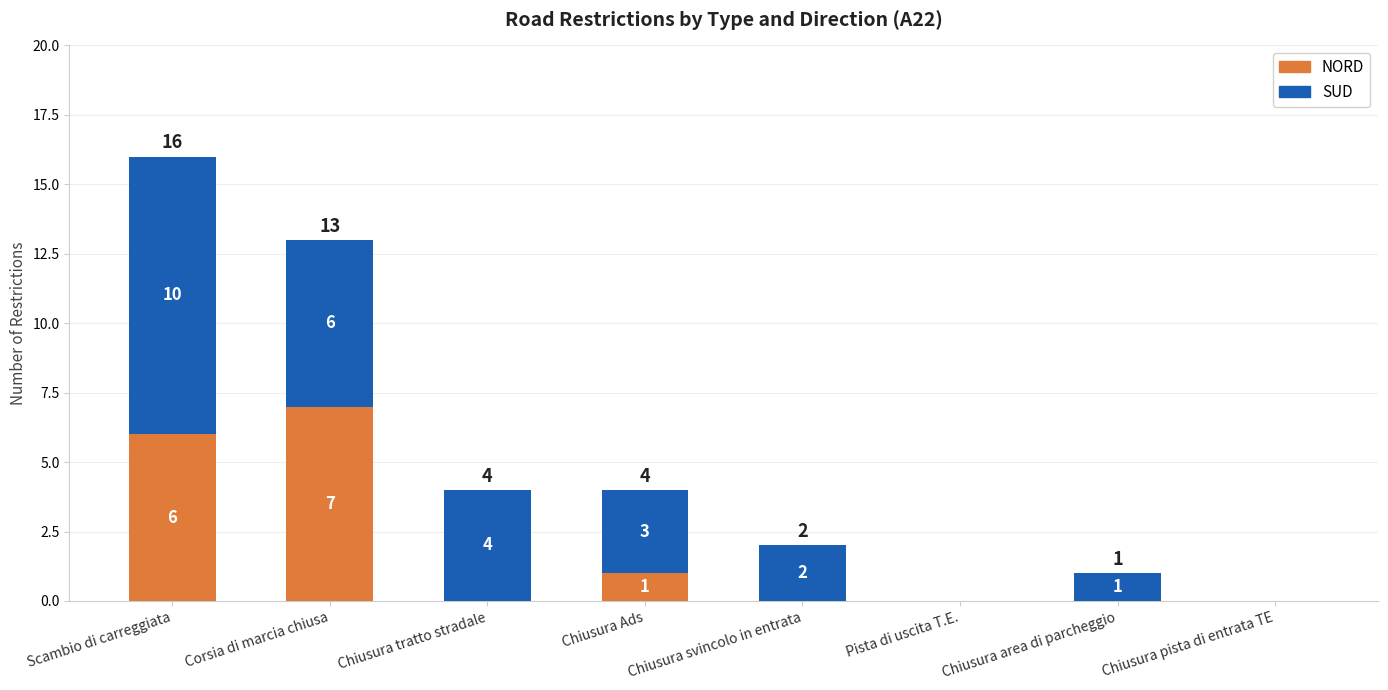

At which category is the sum across all series the highest?

Scambio di carreggiata